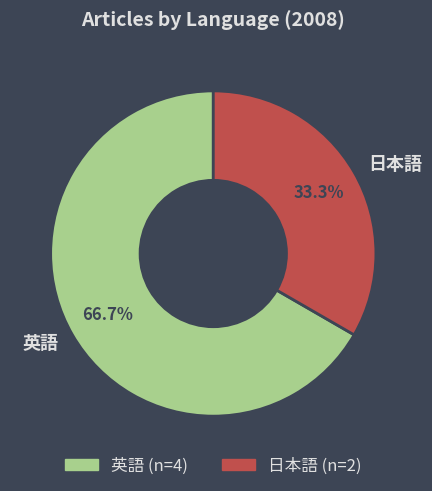

What percentage do 英語 and 日本語 together represent?

100.0%